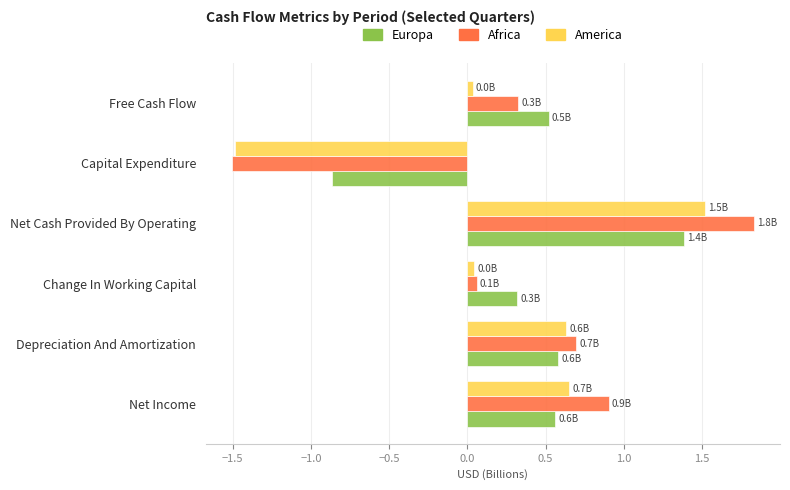

What are all the series names shown in the legend?

Europa, Africa, America